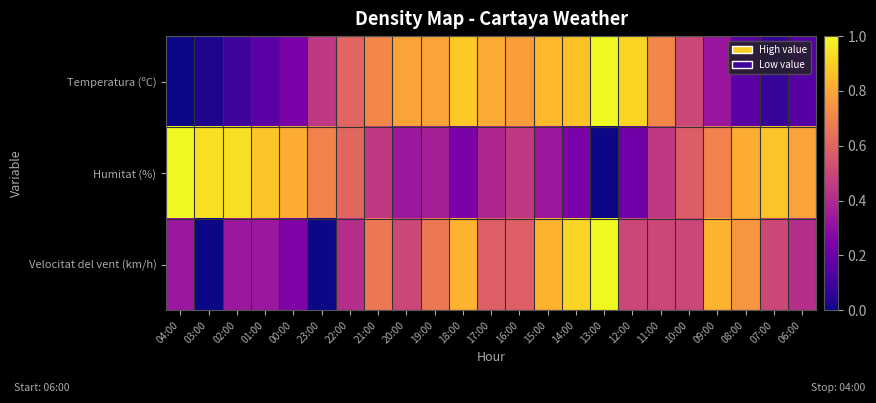

Which has a higher value, 22:00 or 04:00?

22:00